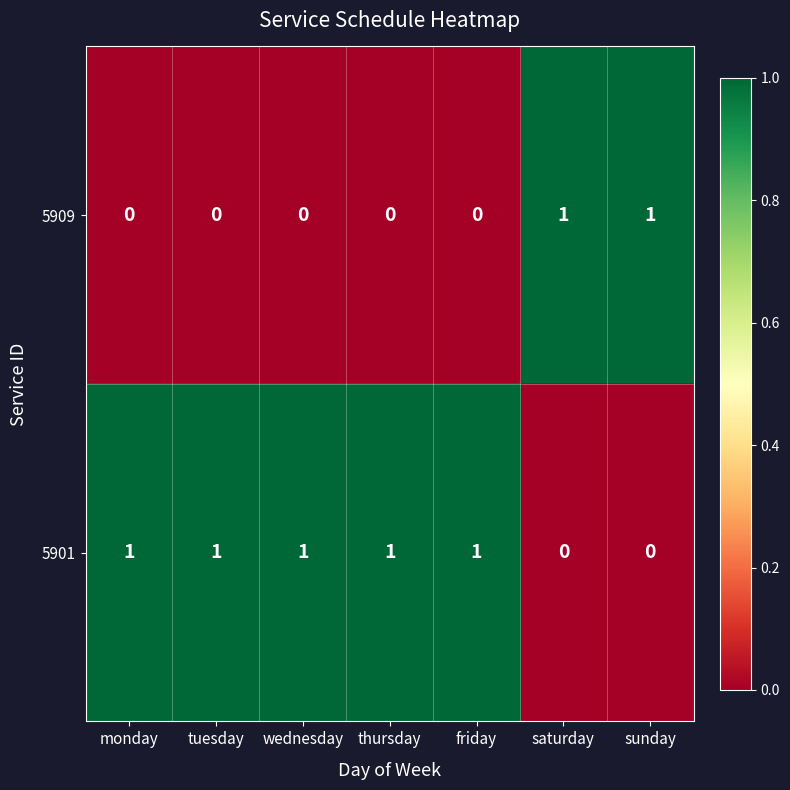

What is the total value across all series at sunday?

1